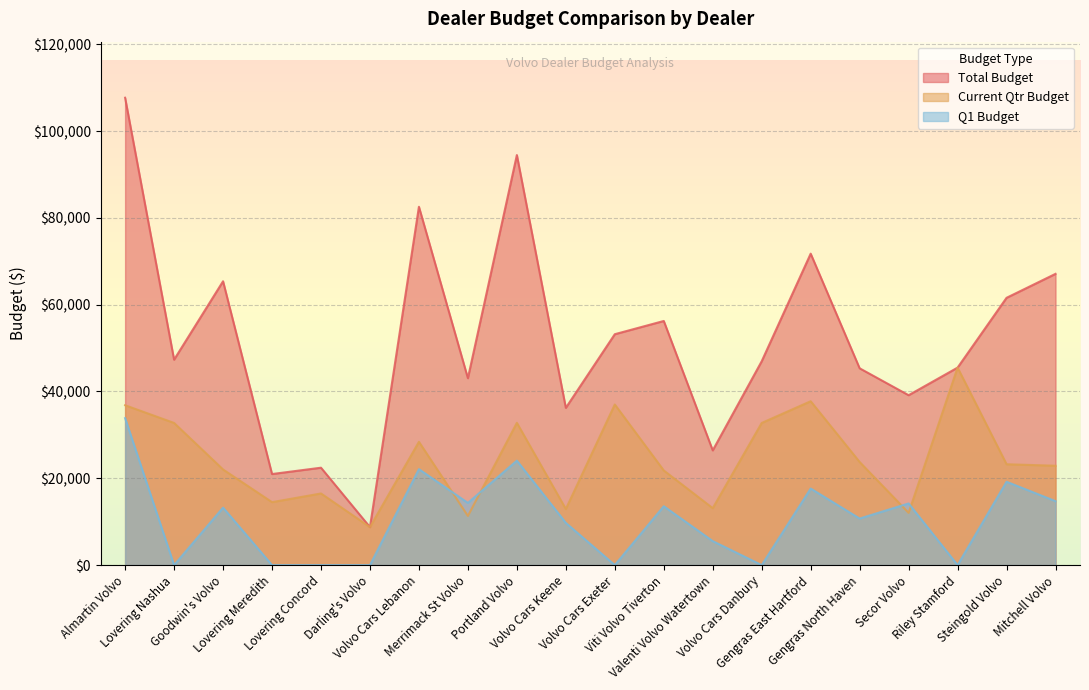

Which category has the lowest value in the Current Qtr Budget series?

Darling's Volvo